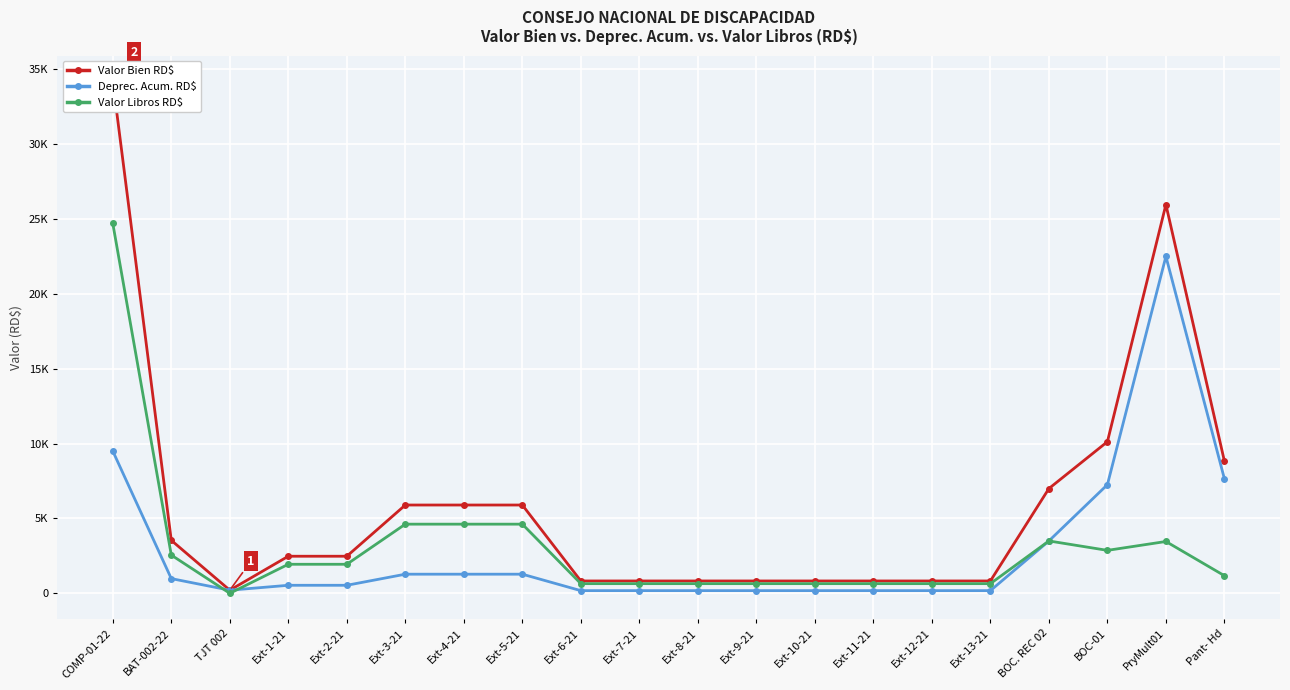

What is the total value across all series at BAT-002-22?

7079.0